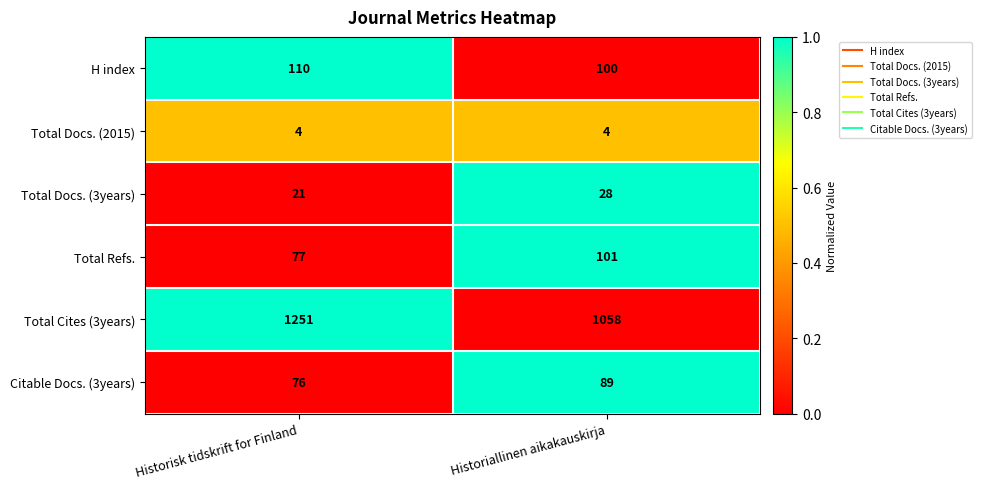

What is the sum of the Citable Docs. (3years) values at Historiallinen aikakauskirja and Historisk tidskrift for Finland?

165